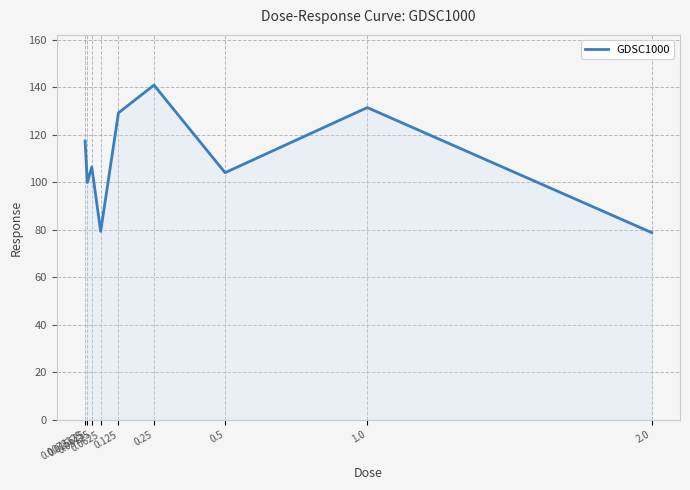

What is the ratio of the value at 0.125 to the value at 0.0625?

1.6